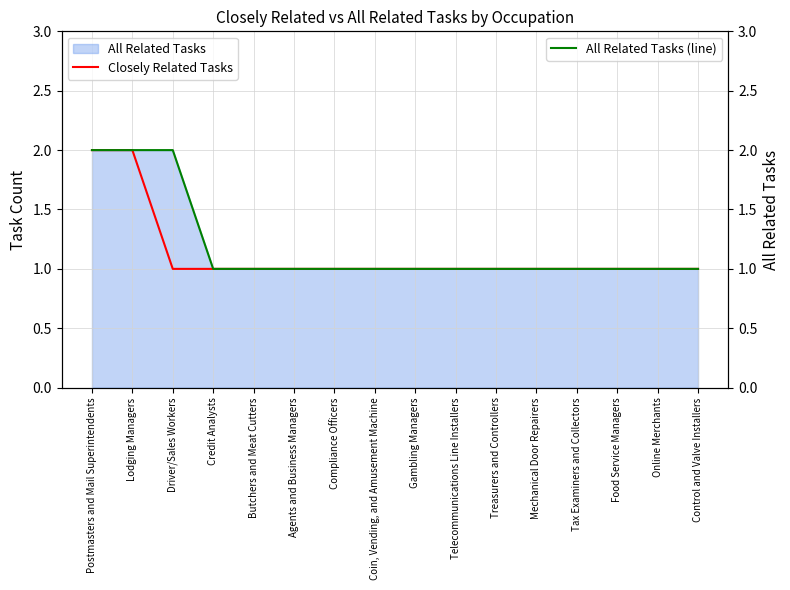

Reading left to right, transcribe all the data shown in this chart.

Closely Related Tasks: 2	2	1	1	1	1	1	1	1	1	1	1	1	1	1	1
All Related Tasks (line): 2	2	2	1	1	1	1	1	1	1	1	1	1	1	1	1